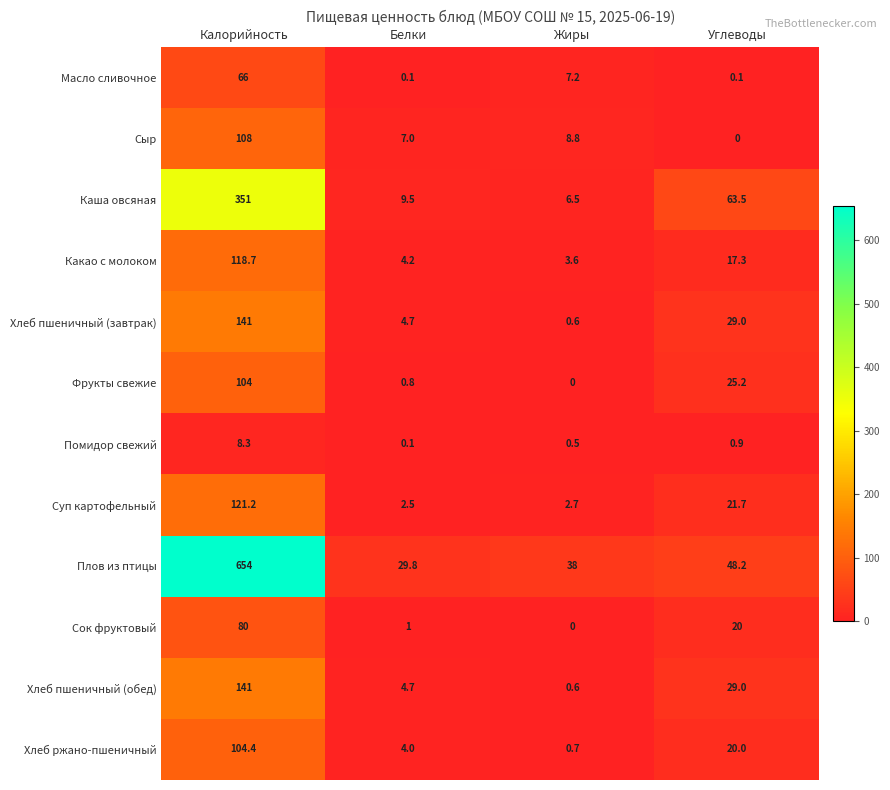

Which series changed the most between Калорийность and Жиры?

Плов из птицы